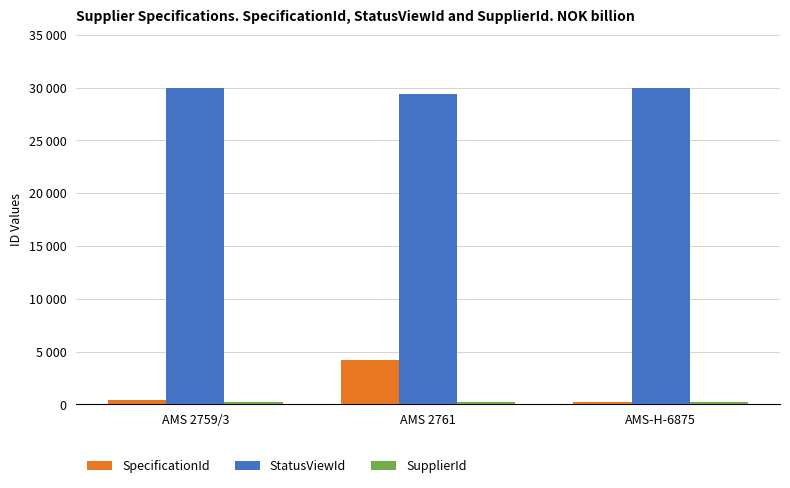

What is the maximum value shown in the chart?

29967